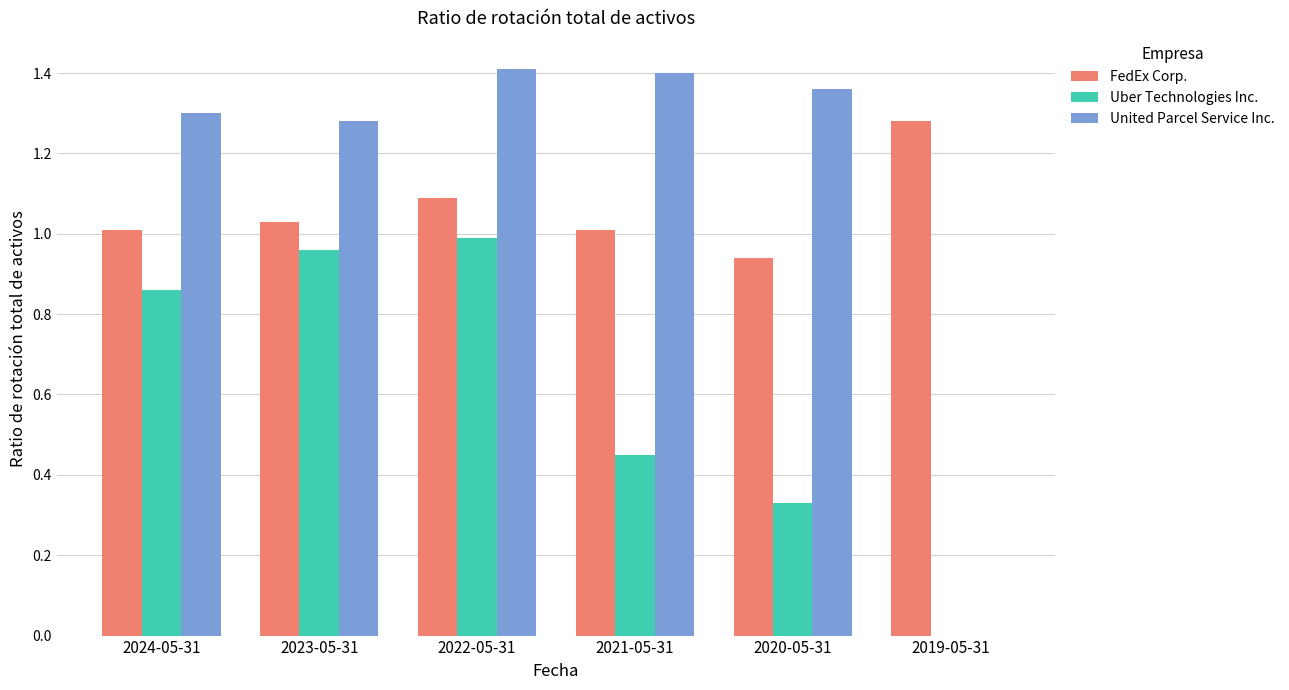

What is the sum of the United Parcel Service Inc. values at 2020-05-31 and 2024-05-31?

2.7